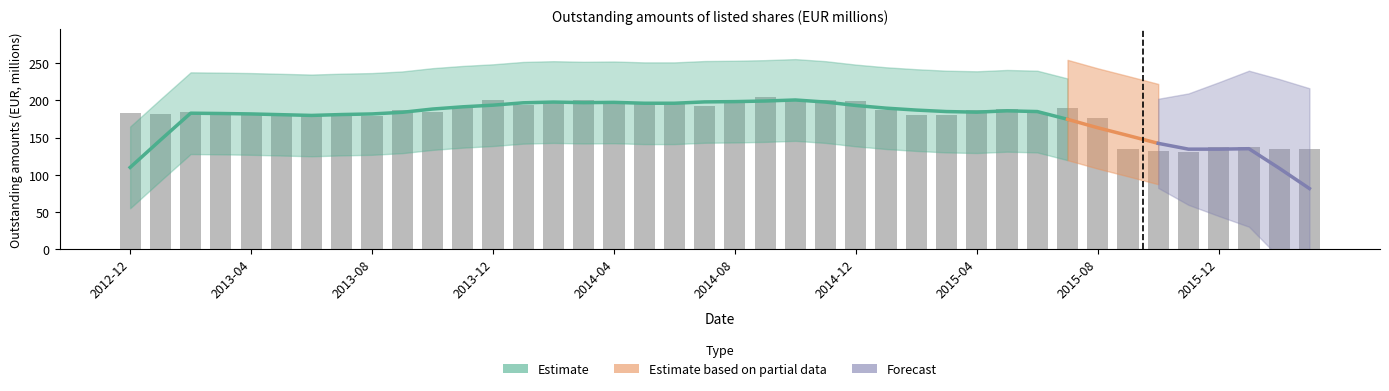

What is the maximum value shown in the chart?

204